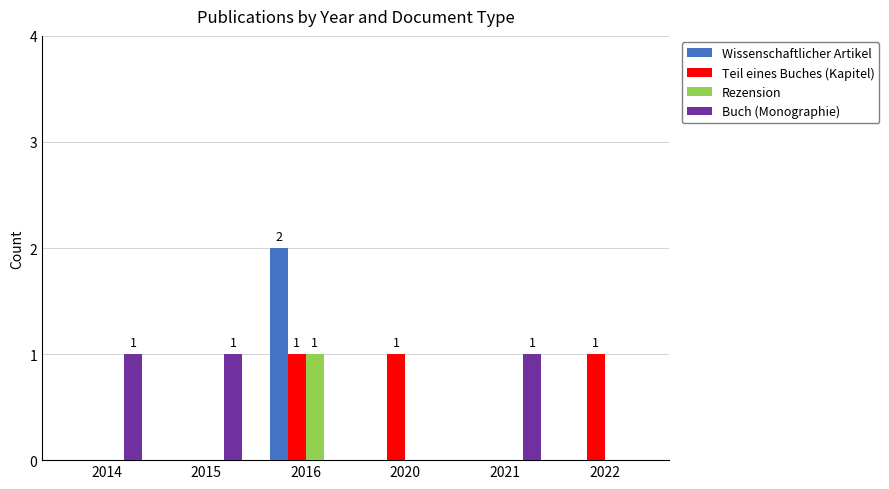

How many Teil eines Buches (Kapitel) values are between 0 and 1?

6